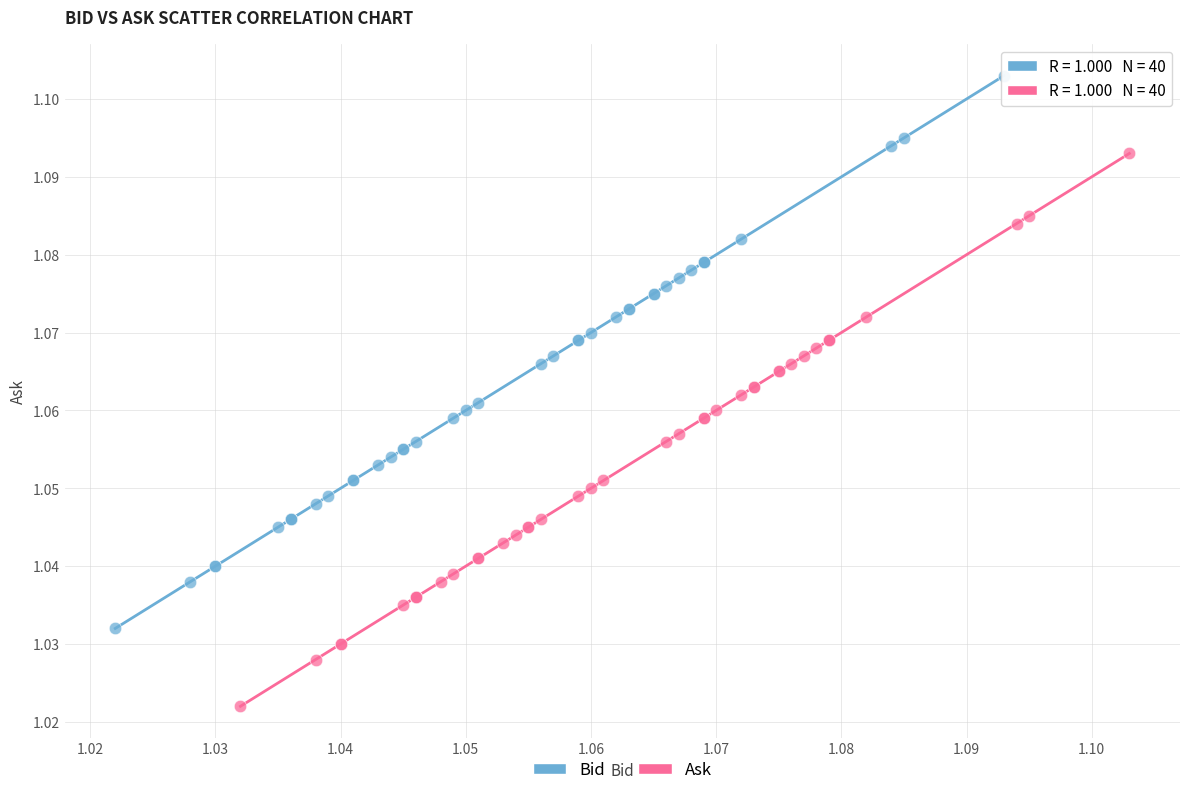

Which series contains the lowest Y value?

Ask